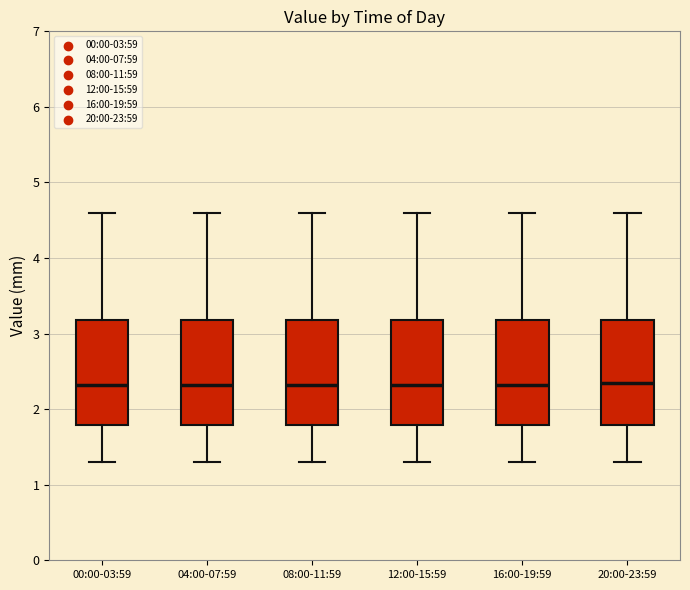

Where does the lower whisker of the box for 00:00-03:59 end on the y-axis? The values are not printed on the chart, so give them approximately, as read against the axis.

1.3